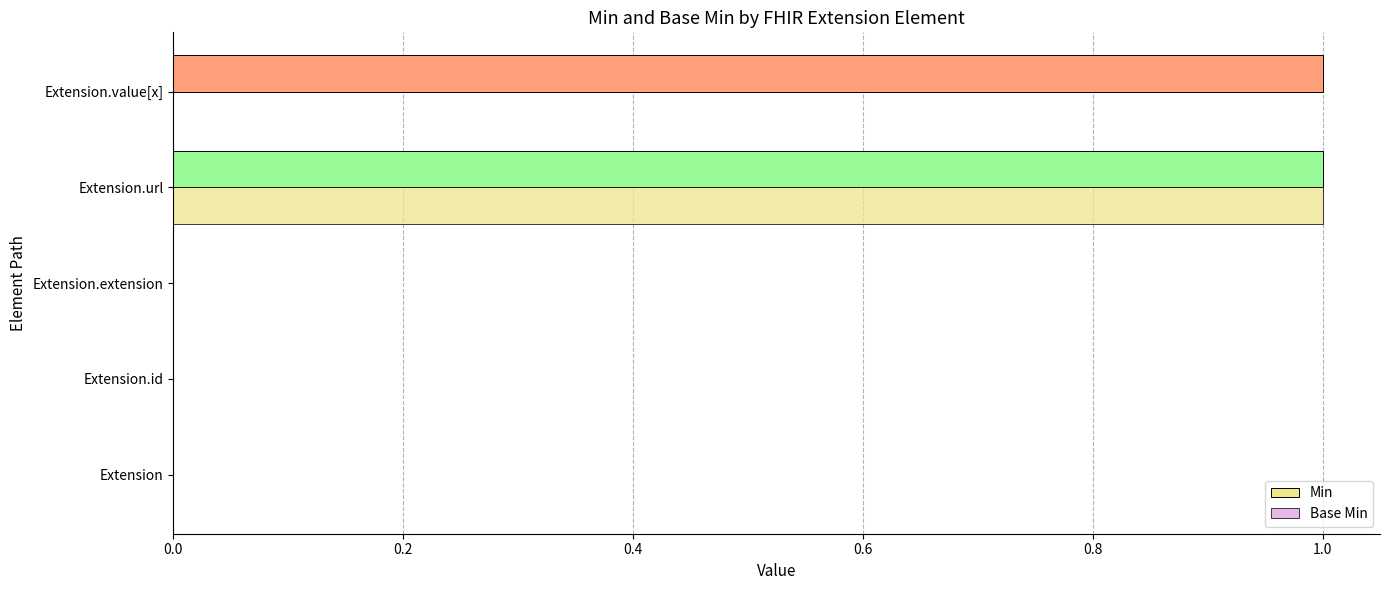

How many categories are shown in the chart?

5